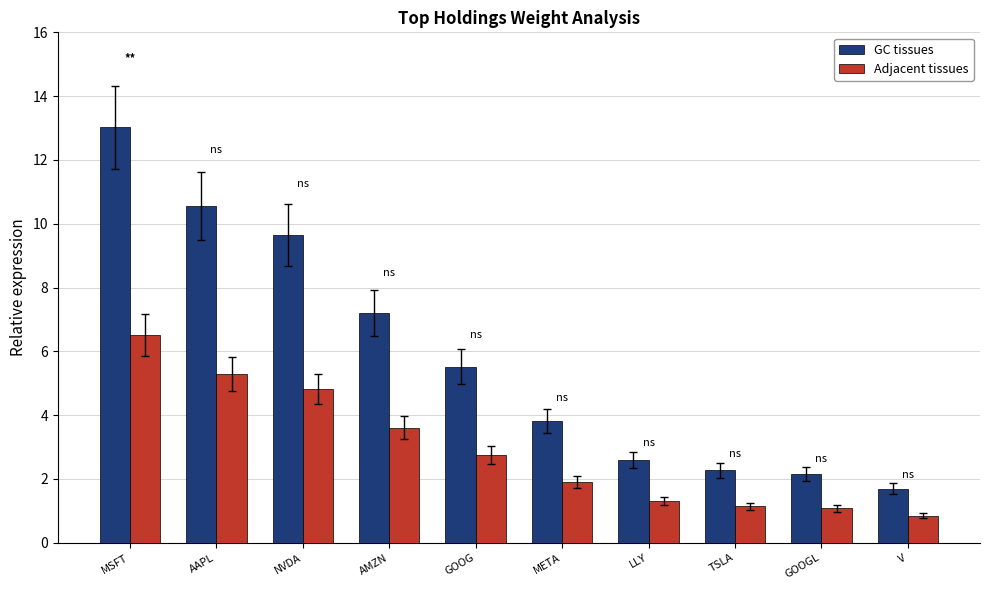

The value of GC tissues at GOOGL is 2.1. True or false?

True